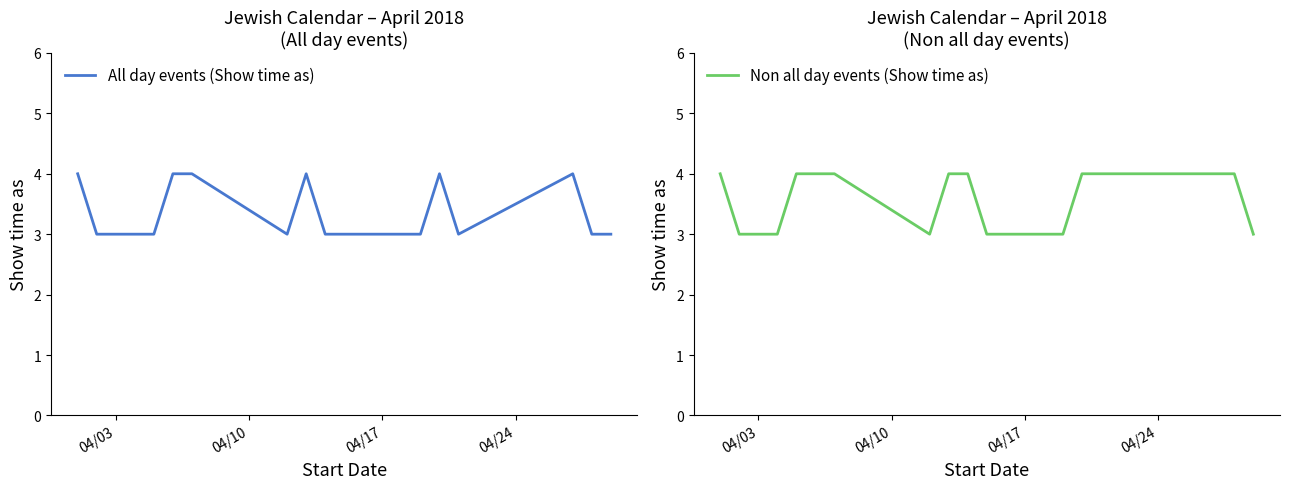

What is the minimum value for All day events (Show time as)?

3